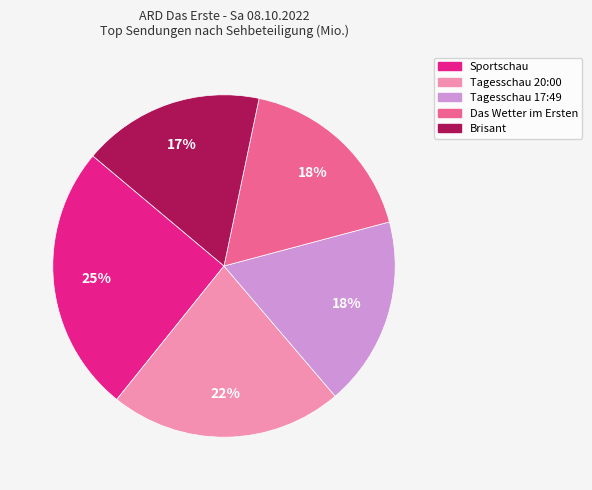

Which has a higher value, Brisant or Tagesschau 20:00?

Tagesschau 20:00